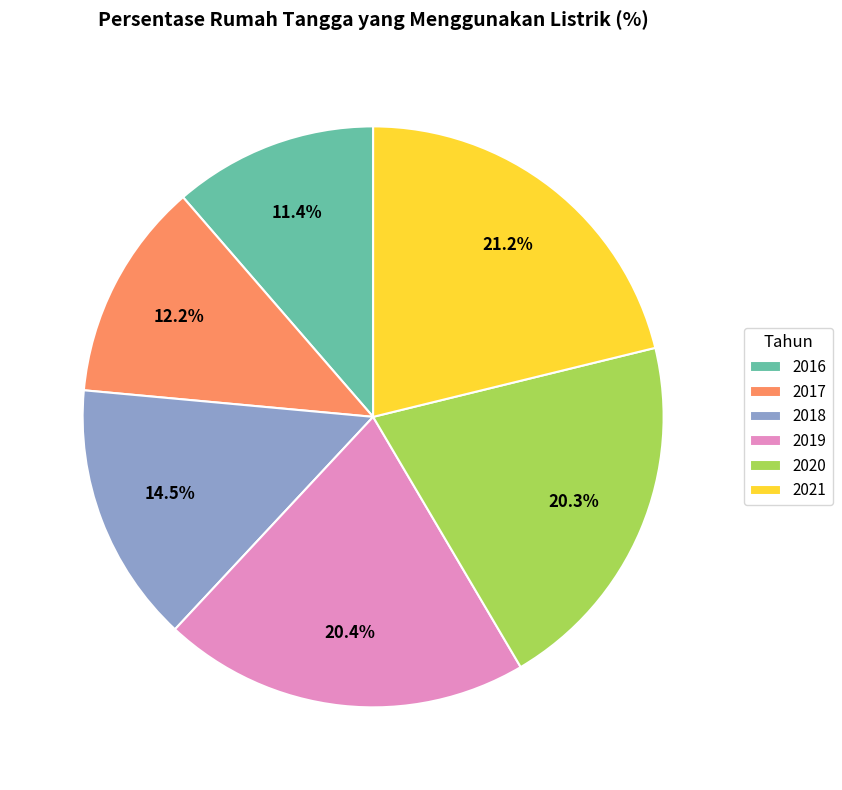

To the nearest percent, what is the average slice percentage?

17%